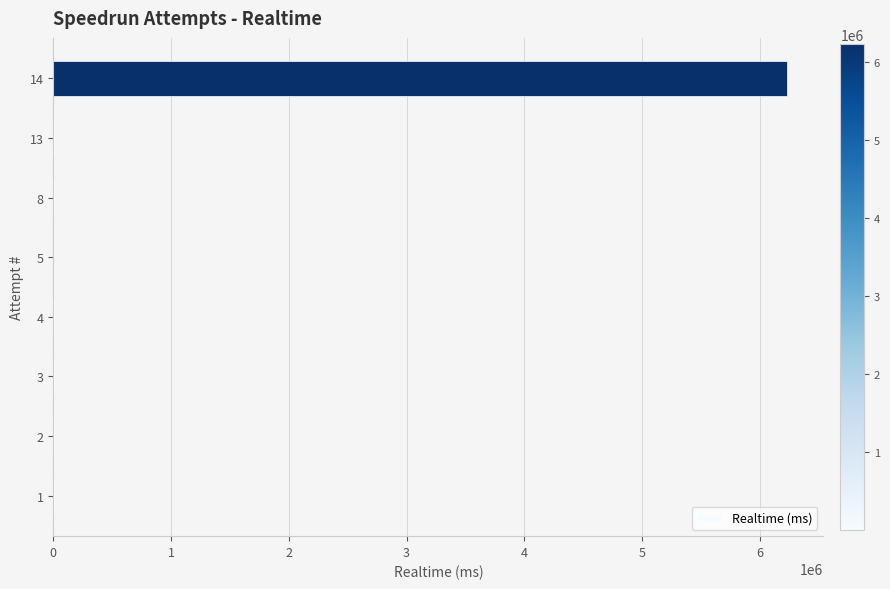

How many data points does each series have?

8